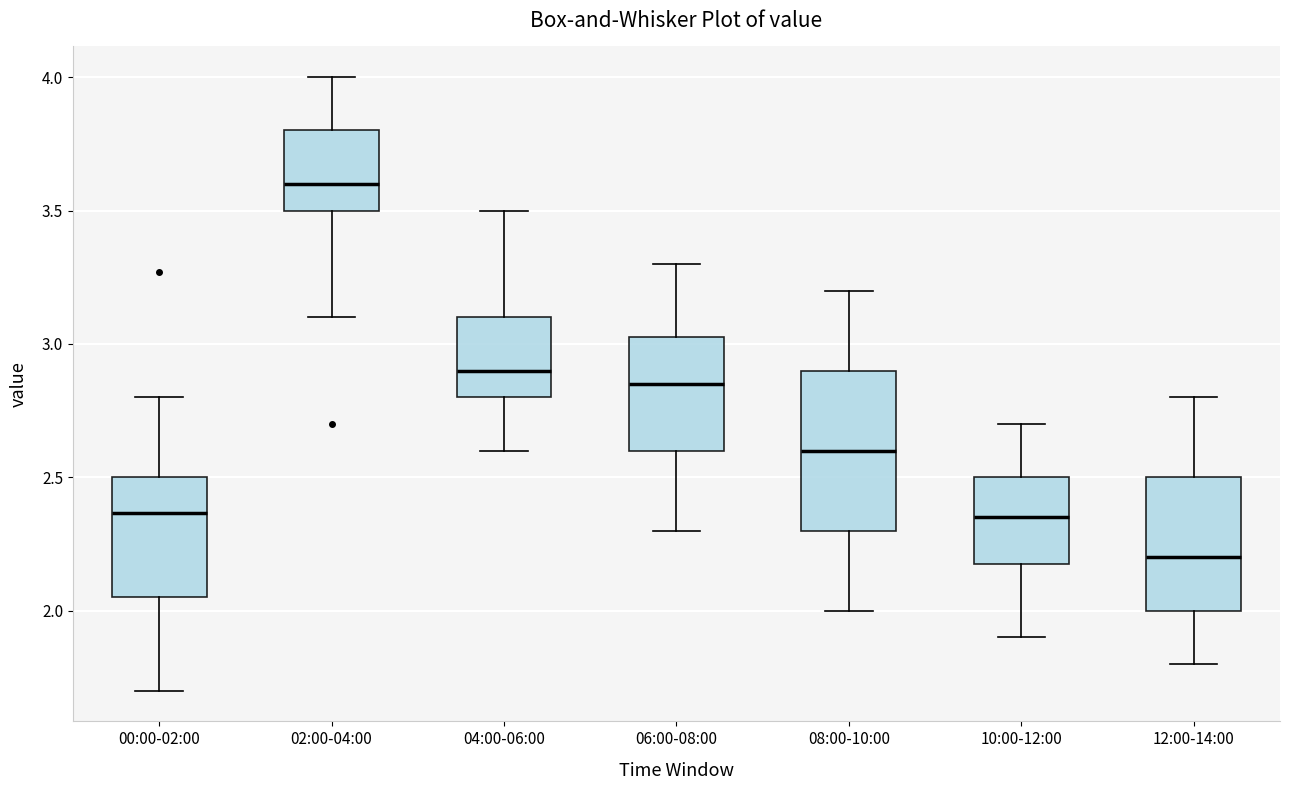

Reading left to right, read every box against the y-axis: the position of its median line, the range the box covers, and the ends of its whiskers. The values are not printed on the chart, so give them approximately, as read against the axis.

00:00-02:00: median 2.35, box 2.05 to 2.50, whiskers 1.70 to 2.80
02:00-04:00: median 3.60, box 3.50 to 3.80, whiskers 3.10 to 4.00
04:00-06:00: median 2.90, box 2.80 to 3.10, whiskers 2.60 to 3.50
06:00-08:00: median 2.85, box 2.60 to 3.05, whiskers 2.30 to 3.30
08:00-10:00: median 2.60, box 2.30 to 2.90, whiskers 2.00 to 3.20
10:00-12:00: median 2.35, box 2.20 to 2.50, whiskers 1.90 to 2.70
12:00-14:00: median 2.20, box 2.00 to 2.50, whiskers 1.80 to 2.80